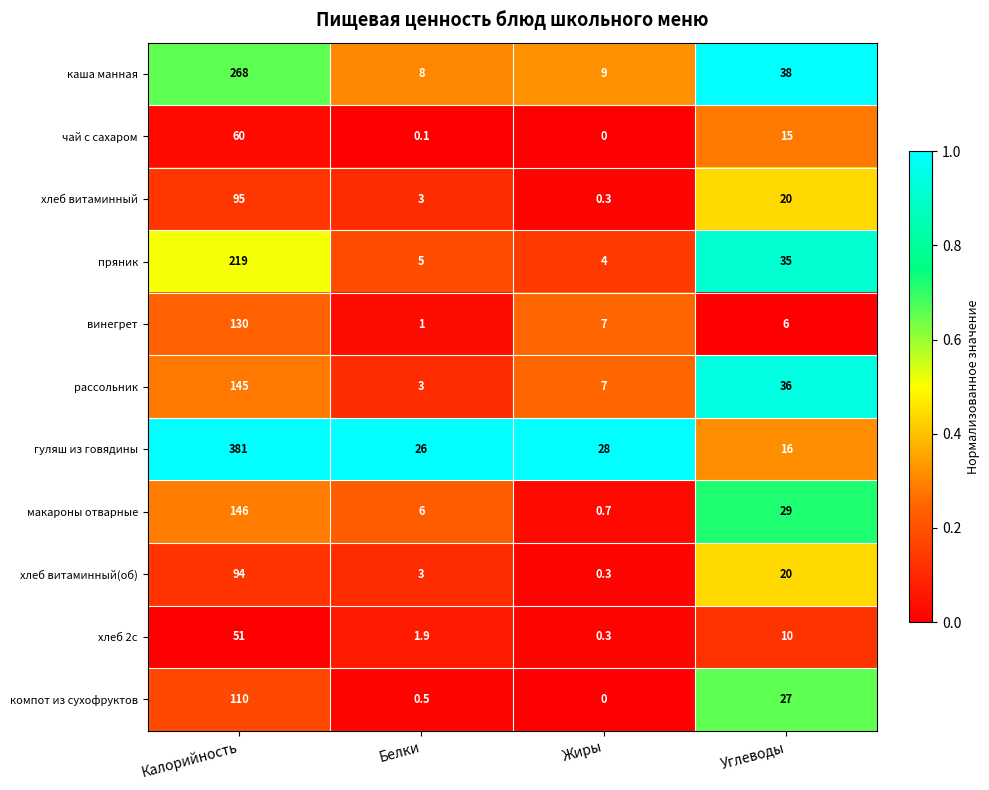

What is the maximum value for компот из сухофруктов?

110.0